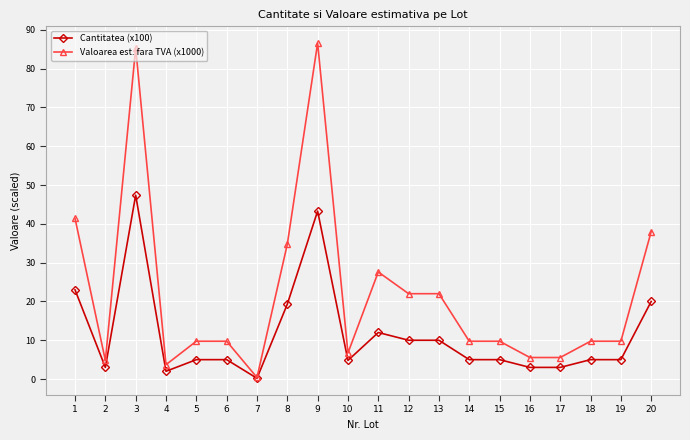

Between 3 and 7, which series saw the biggest shift?

Valoarea est. fara TVA (x1000)